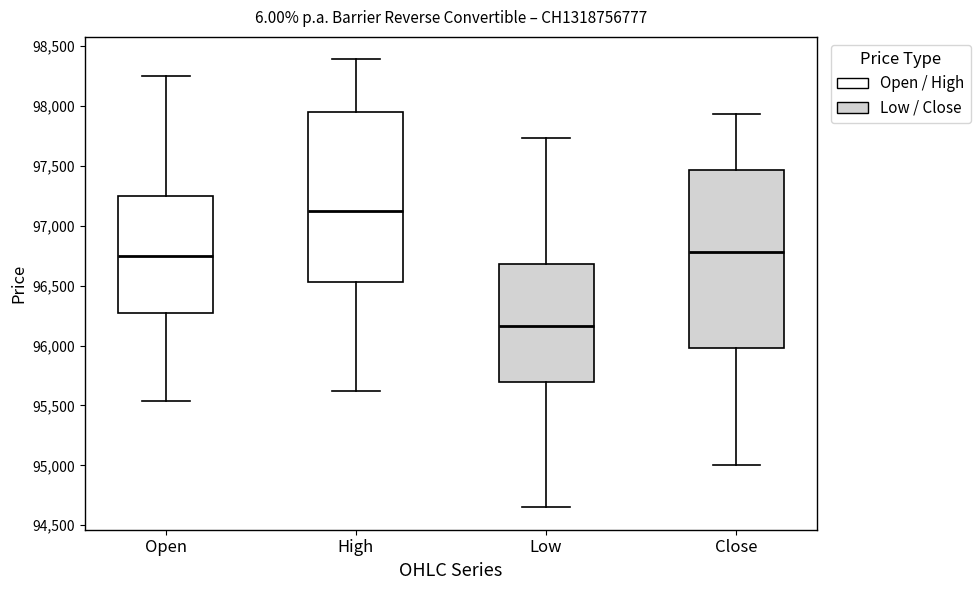

Reading left to right, read every box against the y-axis: the position of its median line, the range the box covers, and the ends of its whiskers. The values are not printed on the chart, so give them approximately, as read against the axis.

Open: median 96750, box 96250 to 97250, whiskers 95550 to 98250
High: median 97100, box 96550 to 97950, whiskers 95600 to 98400
Low: median 96150, box 95700 to 96700, whiskers 94650 to 97750
Close: median 96800, box 96000 to 97450, whiskers 95000 to 97950